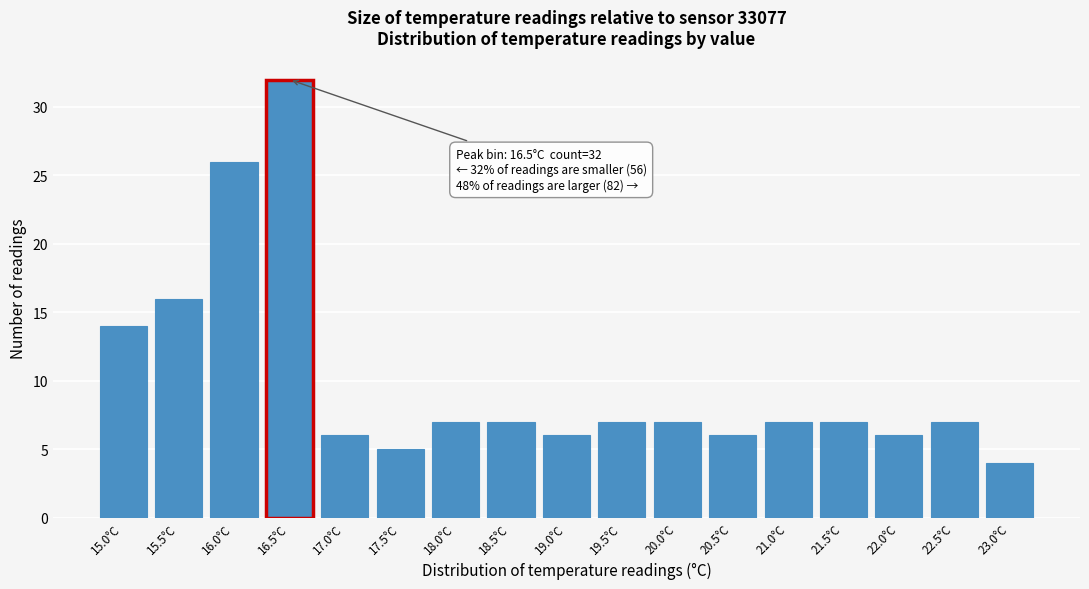

Reading left to right, what are all the values shown in this chart?

14	16	26	32	6	5	7	7	6	7	7	6	7	7	6	7	4